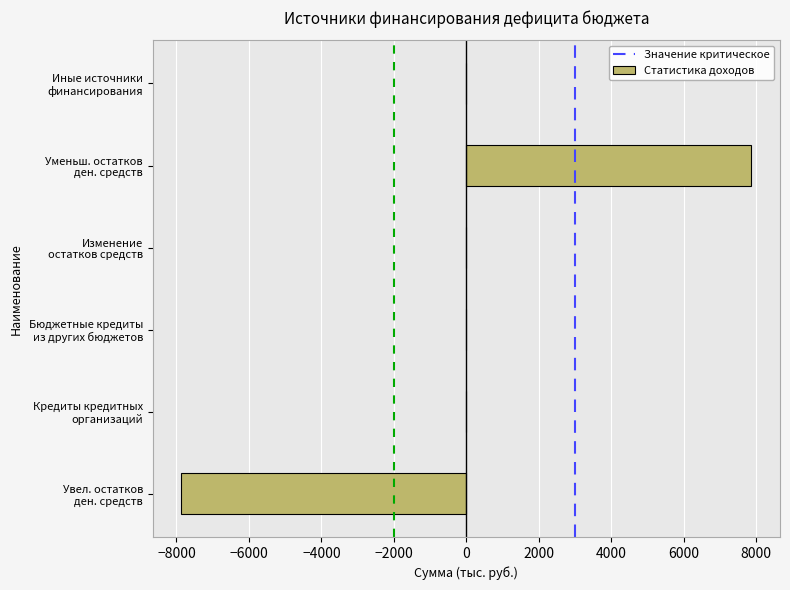

What is the maximum value shown in the chart?

7869.4